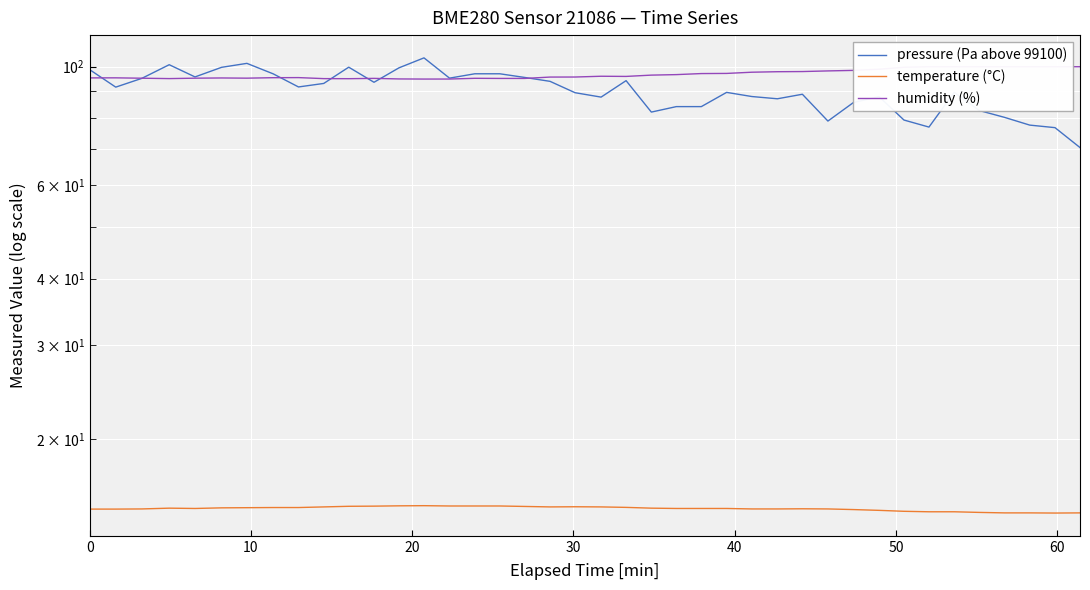

What is the smallest value displayed?

14.5